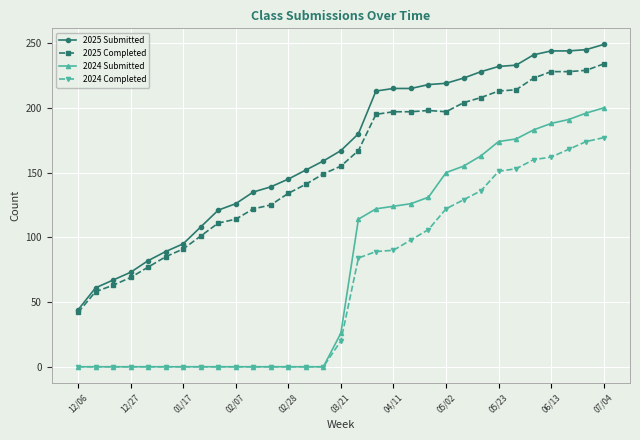

Does the chart have visible grid lines?

Yes